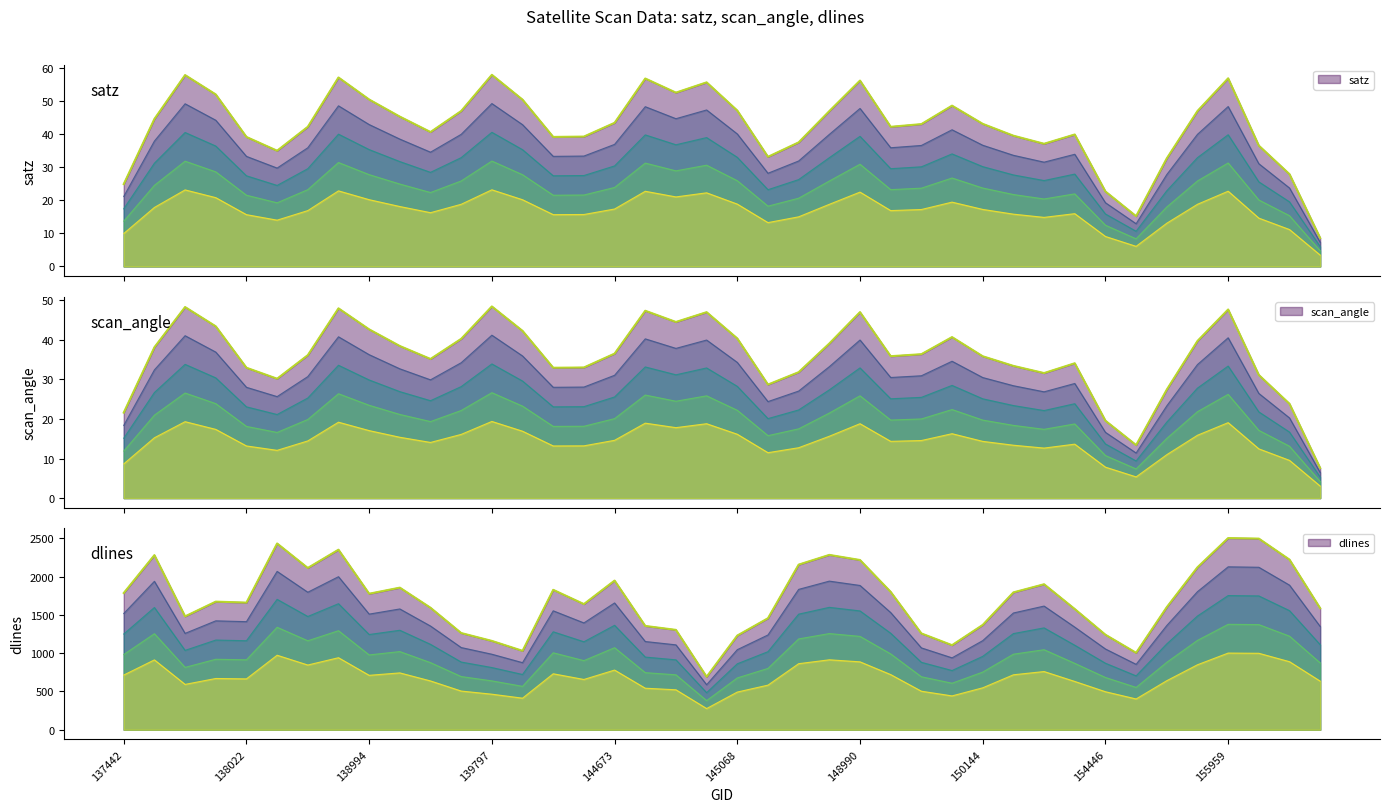

True or false: scan_angle and satz cross at least once.

False